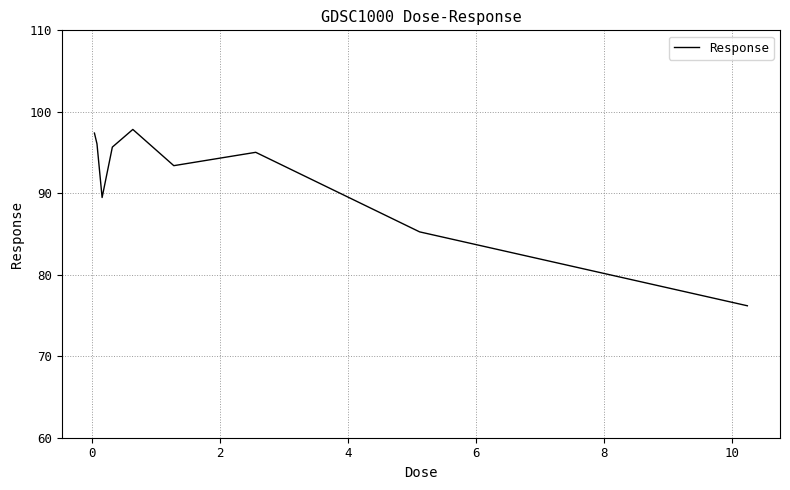

How many interior local peaks (higher than both neighbors) does the data have?

2